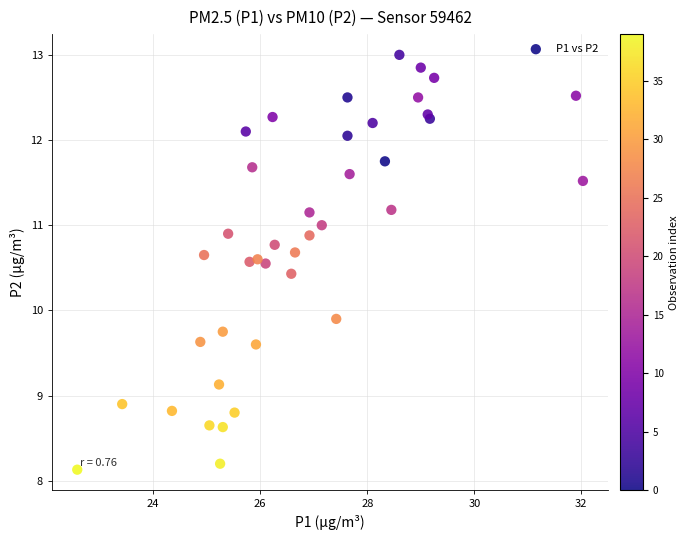

What Y value in the scatter plot is closest to 10?

9.9